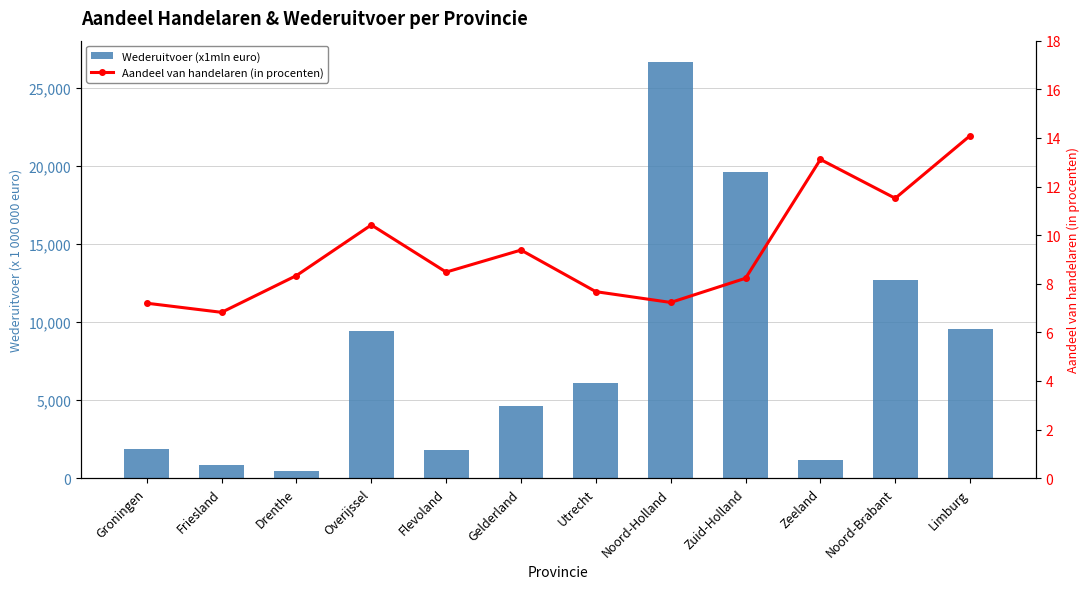

True or false: Wederuitvoer (x1mln euro) has a value of 4627.0 at Gelderland.

True